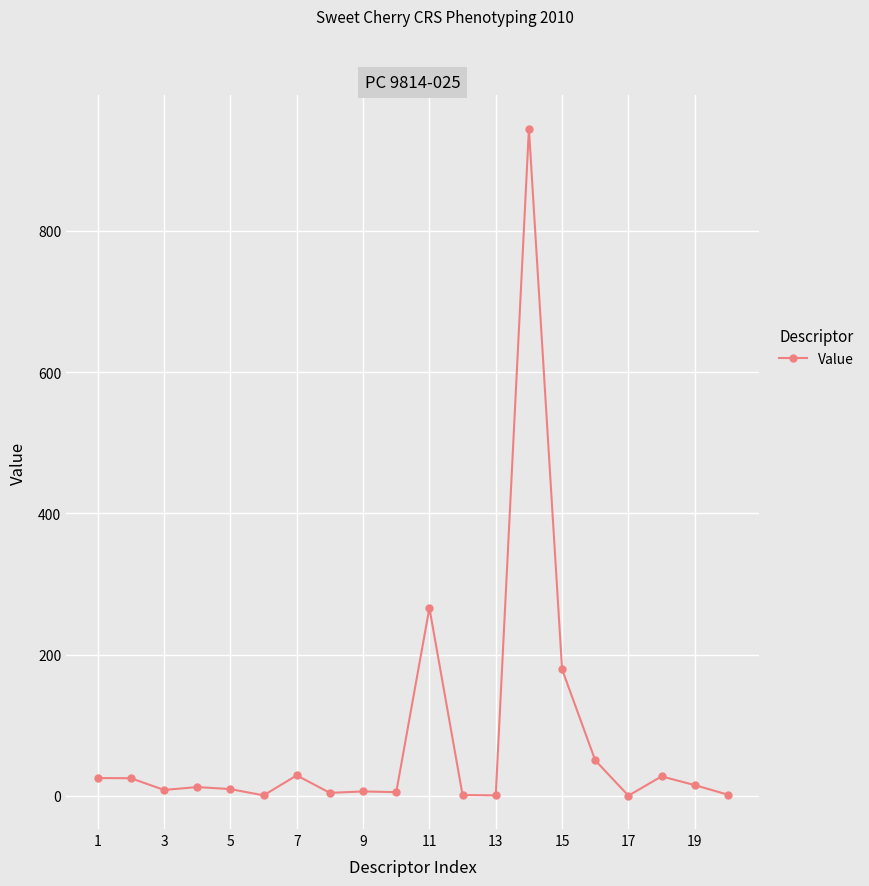

What is the greatest value displayed?

944.9